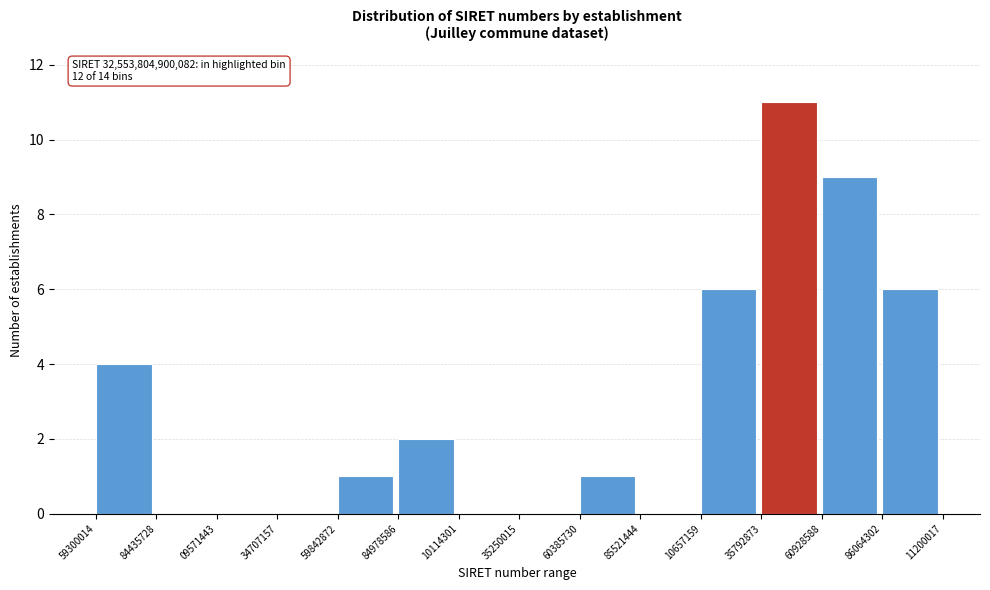

Reading right to left, extract all data points from this chart.

86064302=6	60928588=9	35792873=11	10657159=6	85521444=0	60385730=1	35250015=0	10114301=0	84978586=2	59842872=1	34707157=0	09571443=0	84435728=0	59300014=4